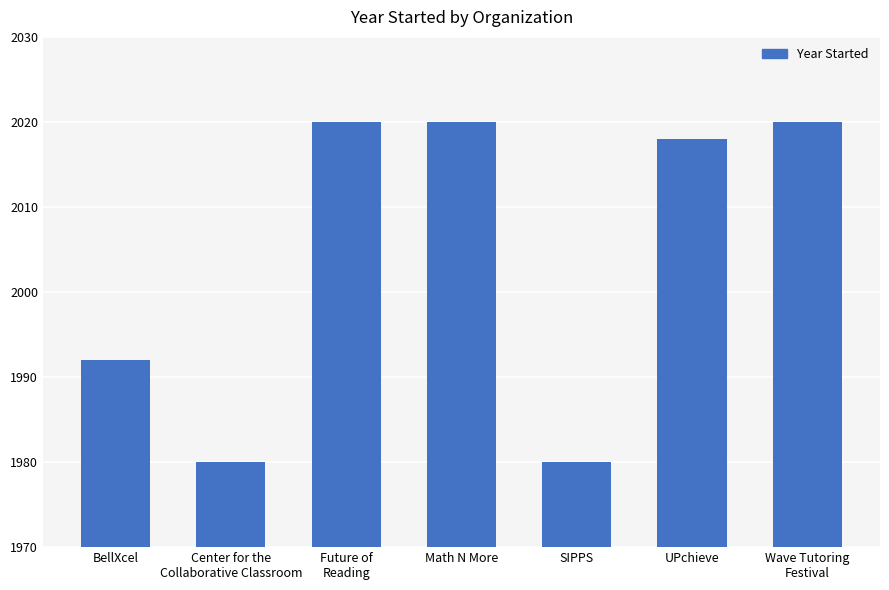

True or false: the data shows 2020 at Future of
Reading.

True